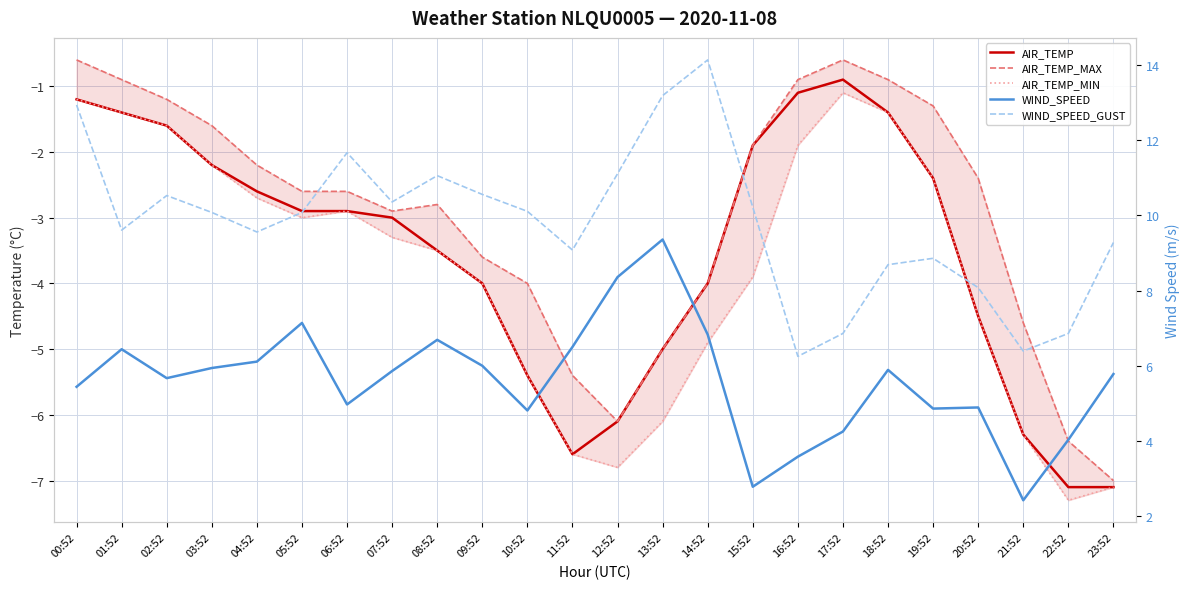

What is the greatest value displayed?

14.1